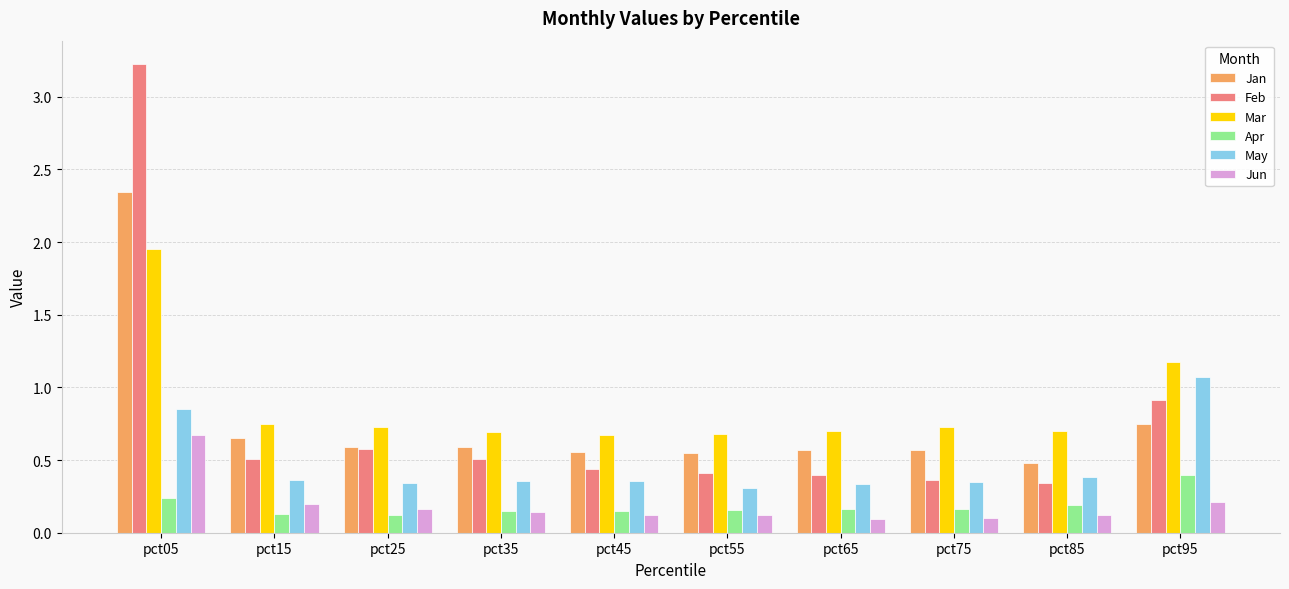

How many groups of bars are there?

10